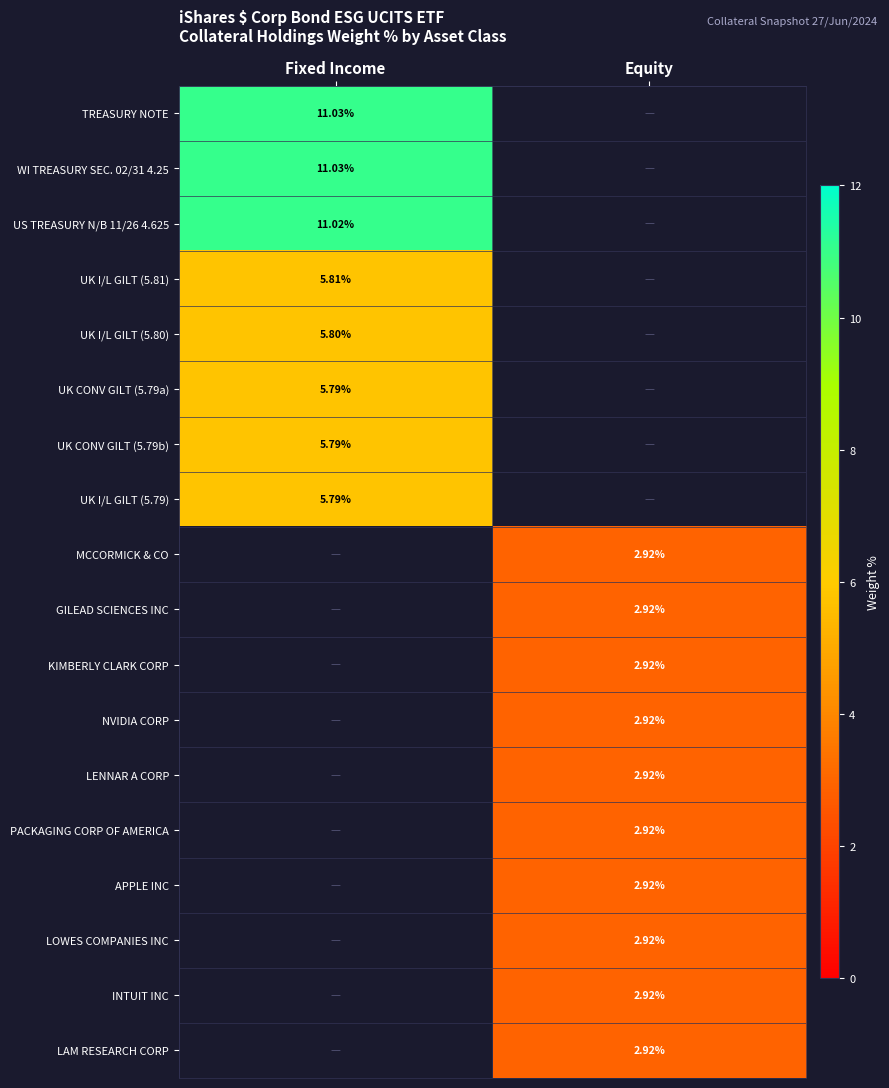

The KIMBERLY CLARK CORP series shows 1.2 at Fixed Income. True or false?

False